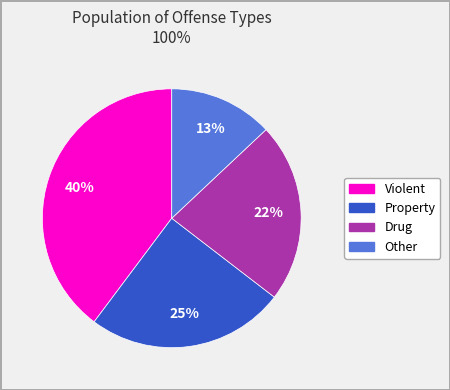

Do Drug and Property together represent more than half of the pie?

No